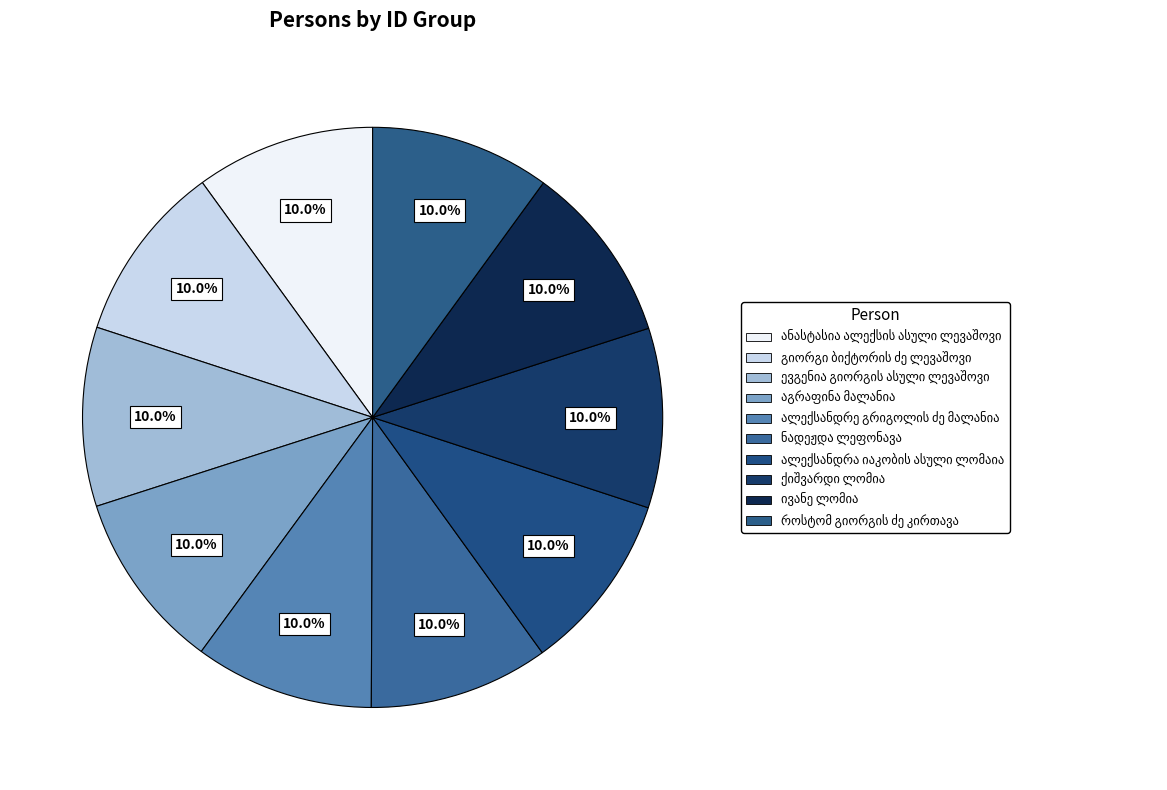

Rank the categories by value from lowest to highest.

ალექსანდრე გრიგოლის ძე მალანია, აგრაფინა მალანია, ევგენია გიორგის ასული ლევაშოვი, გიორგი ბიქტორის ძე ლევაშოვი, ანასტასია ალექსის ასული ლევაშოვი, ივანე ლომია, ქიშვარდი ლომია, ალექსანდრა იაკობის ასული ლომაია, ნადეჟდა ლეფონავა, როსტომ გიორგის ძე კირთავა